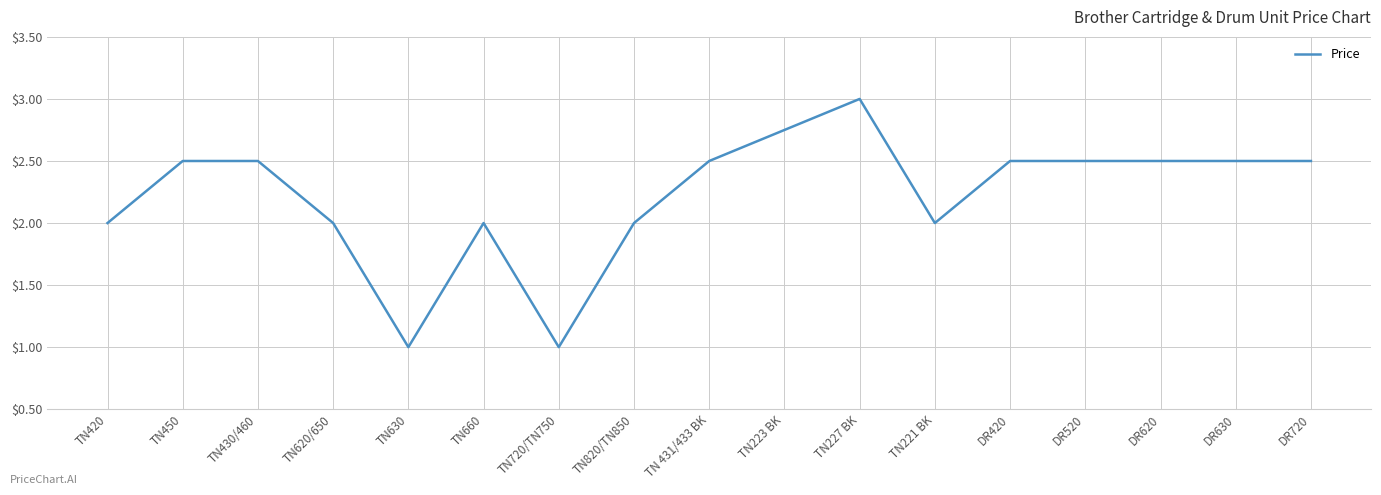

Where is the first local minimum?

TN630